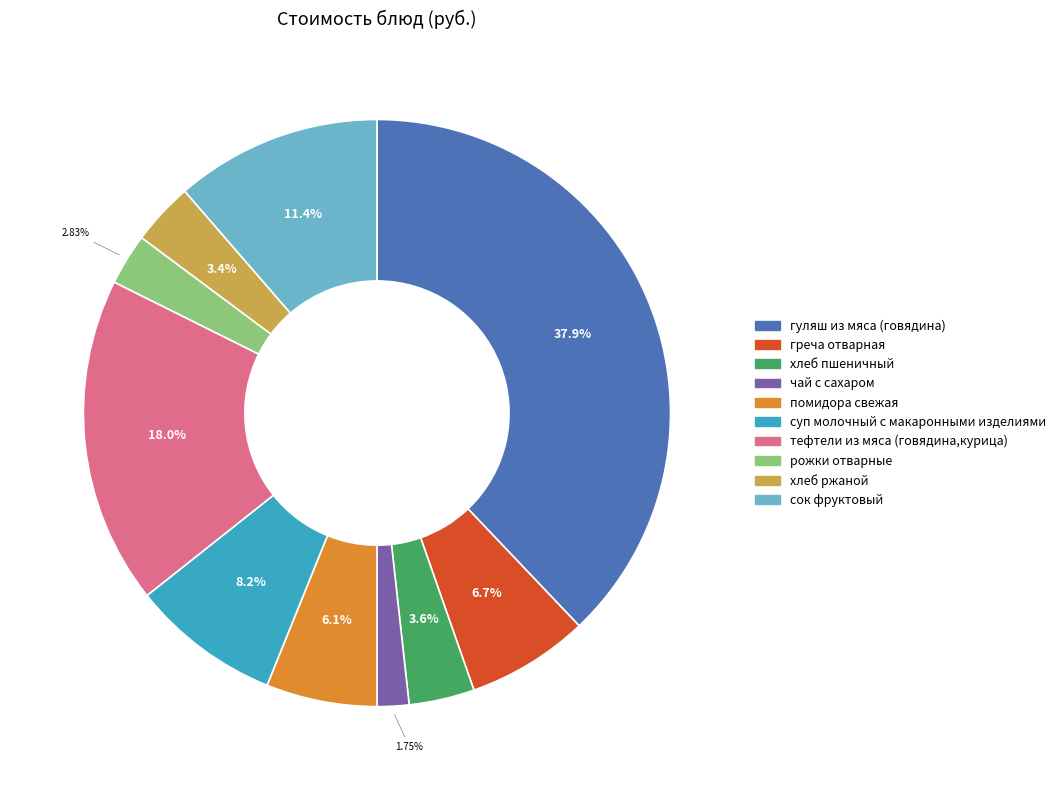

How many segments does this pie chart have?

10